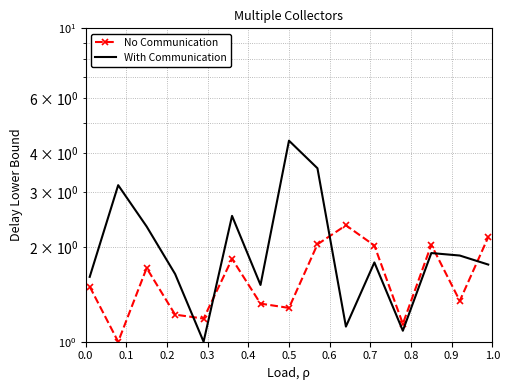

List the series in order of their overall mean, highest first.

With Communication, No Communication